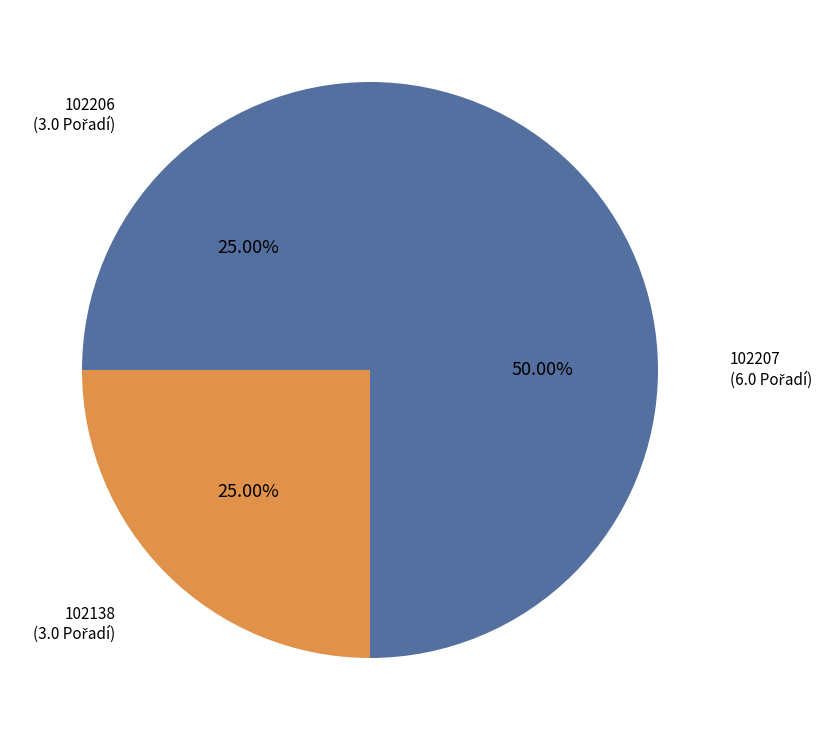

What is the largest slice in the pie chart?

102207